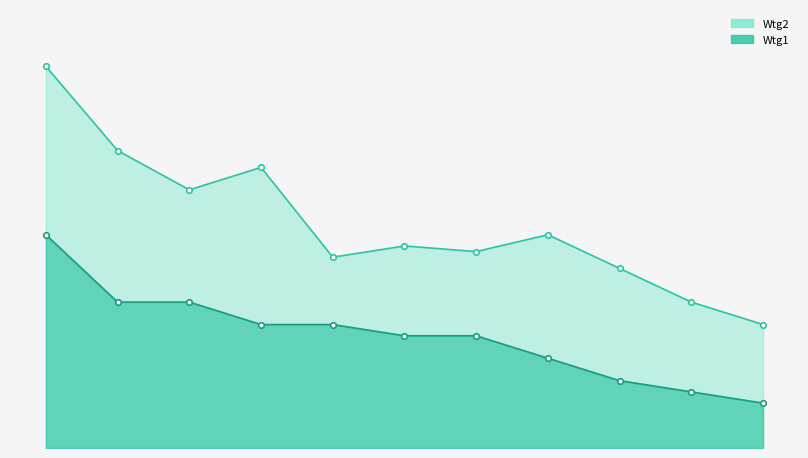

Which series has the largest total across all categories?

Wtg2